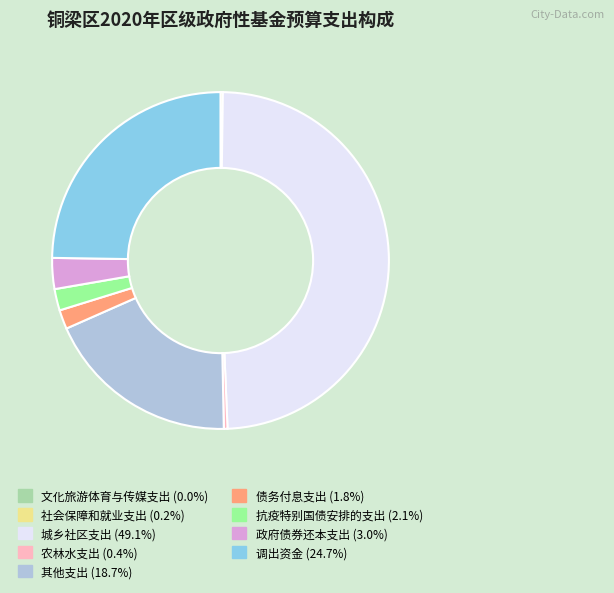

Which category has the biggest portion of the pie?

城乡社区支出